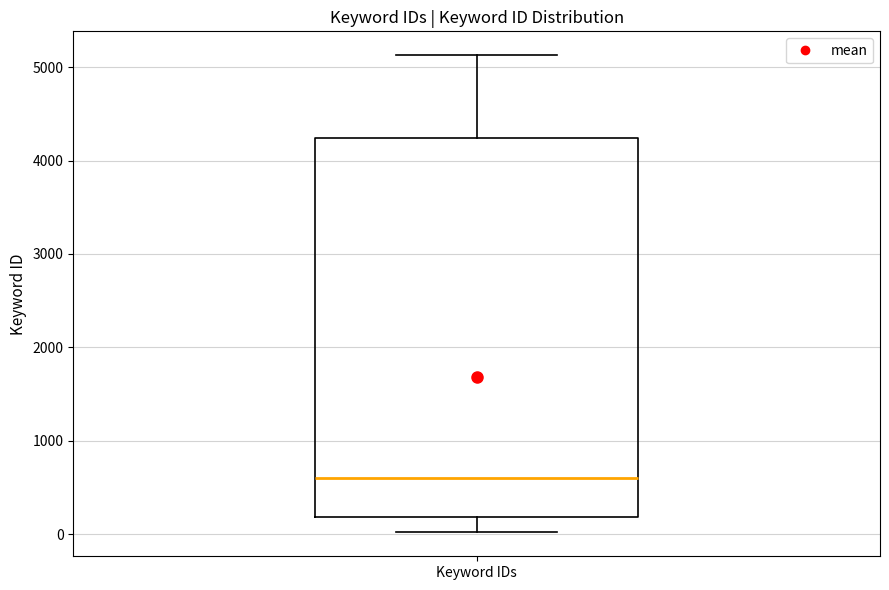

Read this box plot against the y-axis: the position of the median line, the range covered by the box, and the ends of both whiskers. The values are not printed on the chart, so give them approximately, as read against the axis.

median 600, box 200 to 4200, whiskers 0 to 5100